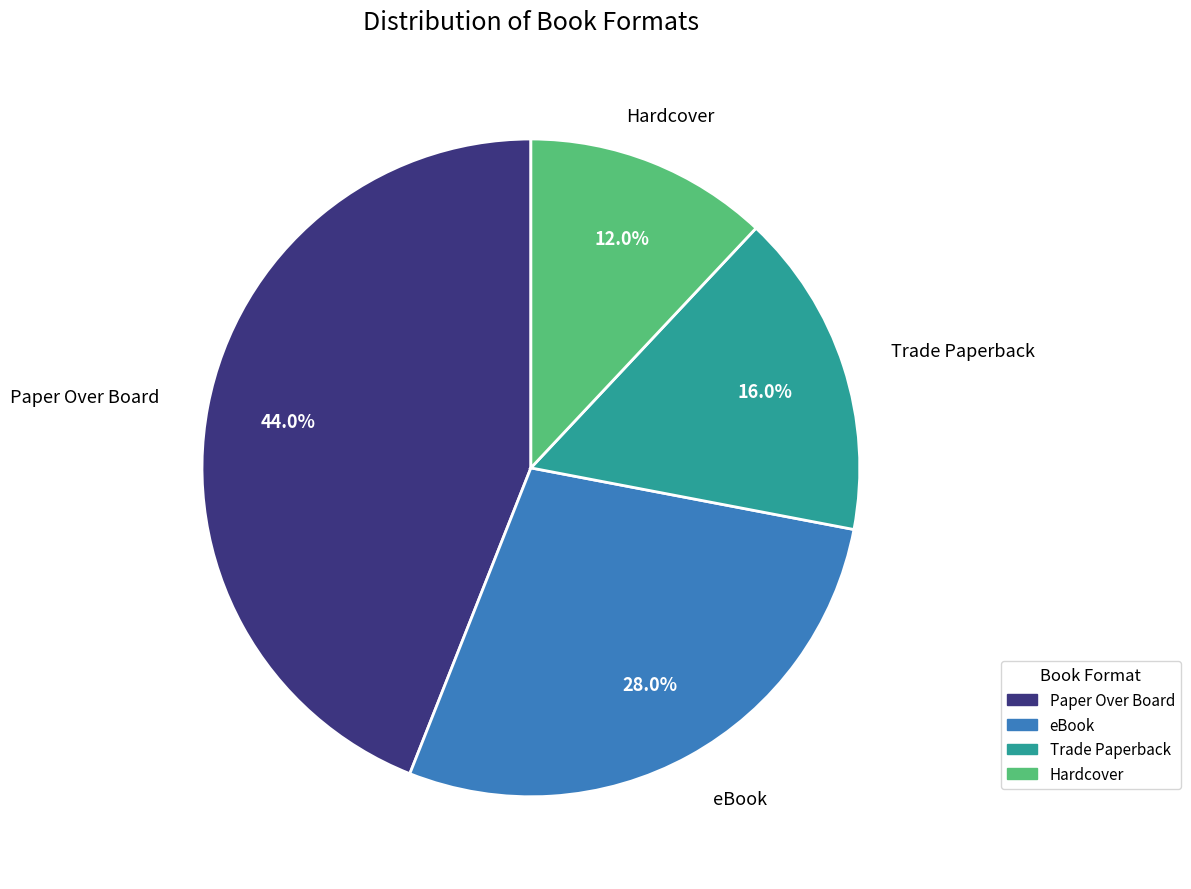

Rank the categories by value from highest to lowest.

Paper Over Board, eBook, Trade Paperback, Hardcover